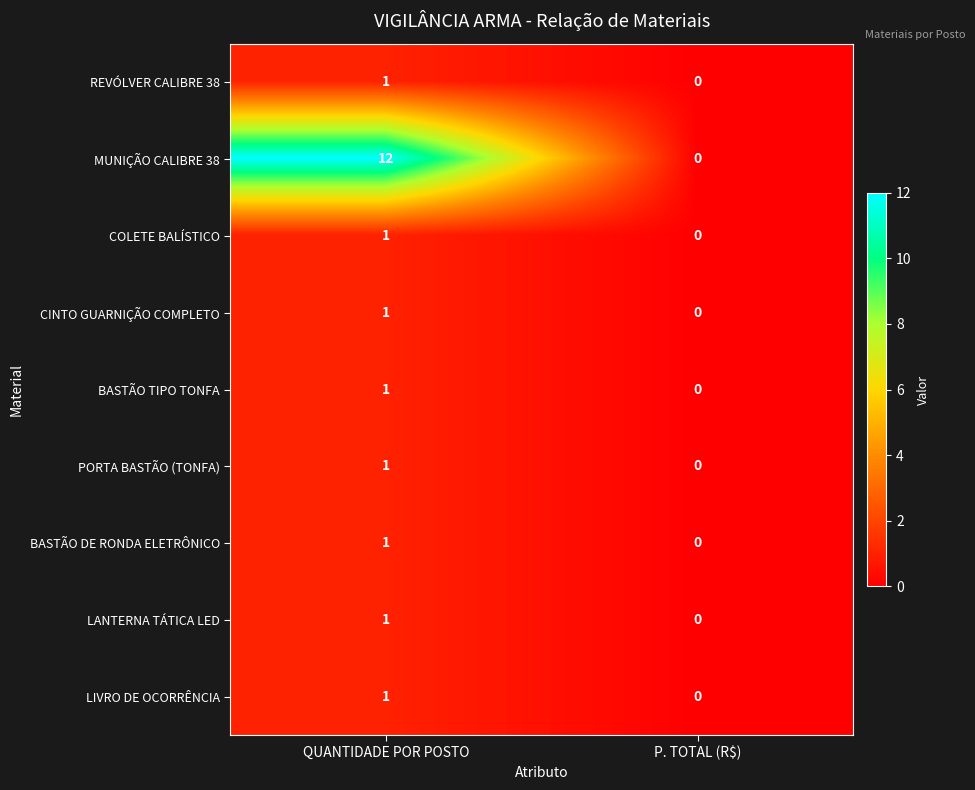

Is it true that BASTÃO DE RONDA ELETRÔNICO equals 0 at P. TOTAL (R$)?

True